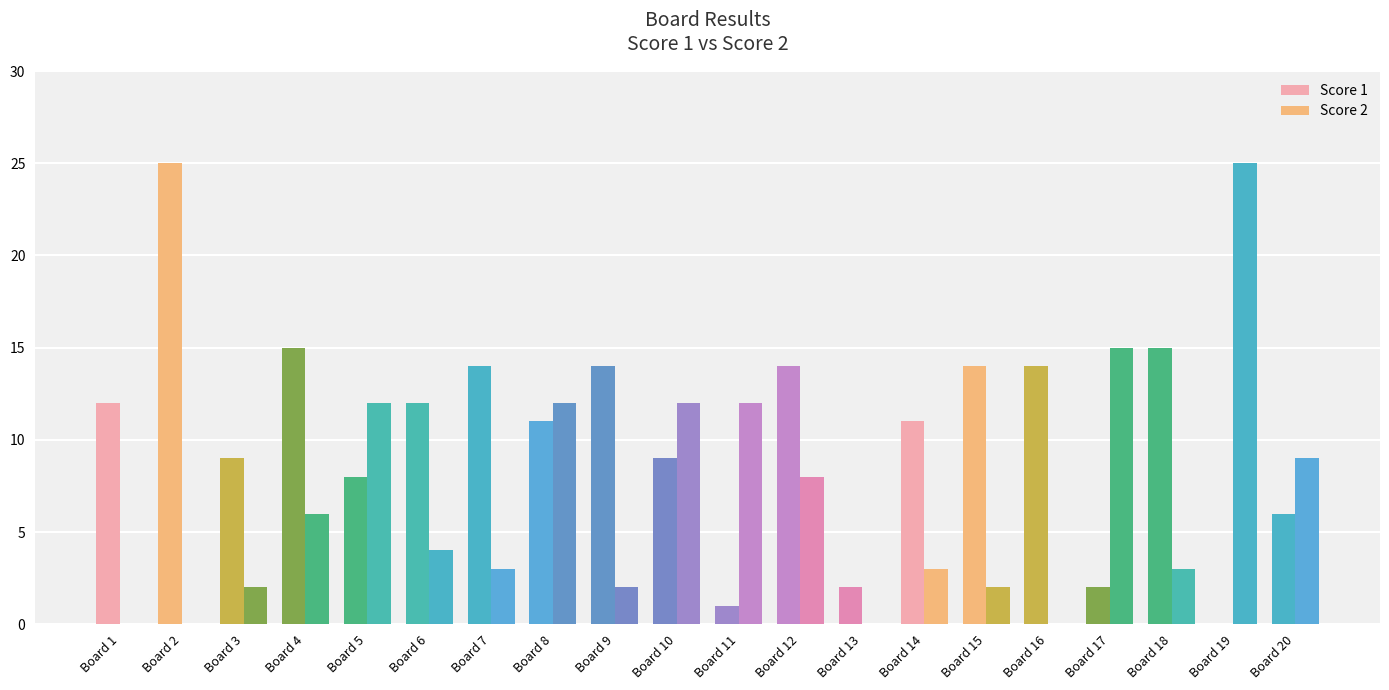

How many series are shown in this chart?

2